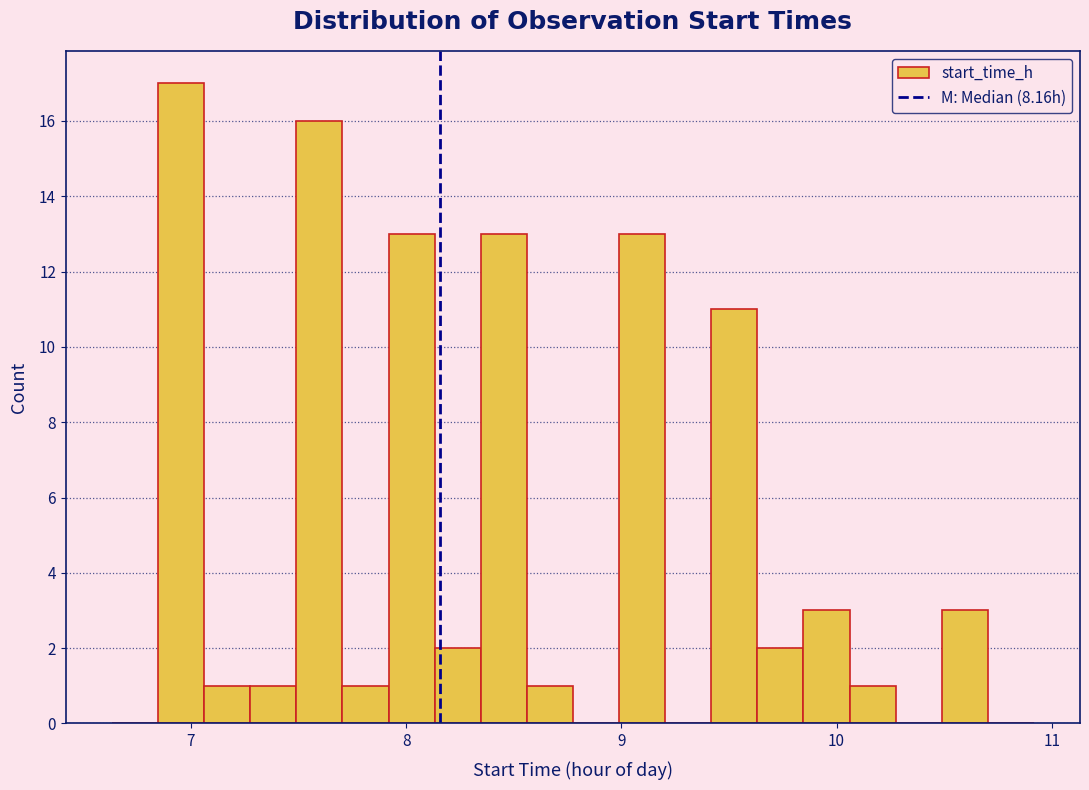

Read against the x-axis, roughly where is the centre of the tallest bar?

7.0